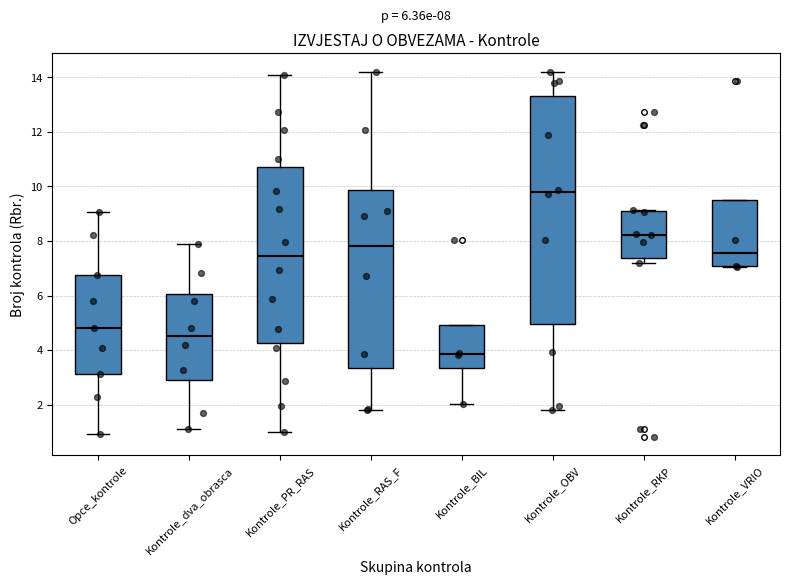

Which box's median line is the highest?

Kontrole_OBV